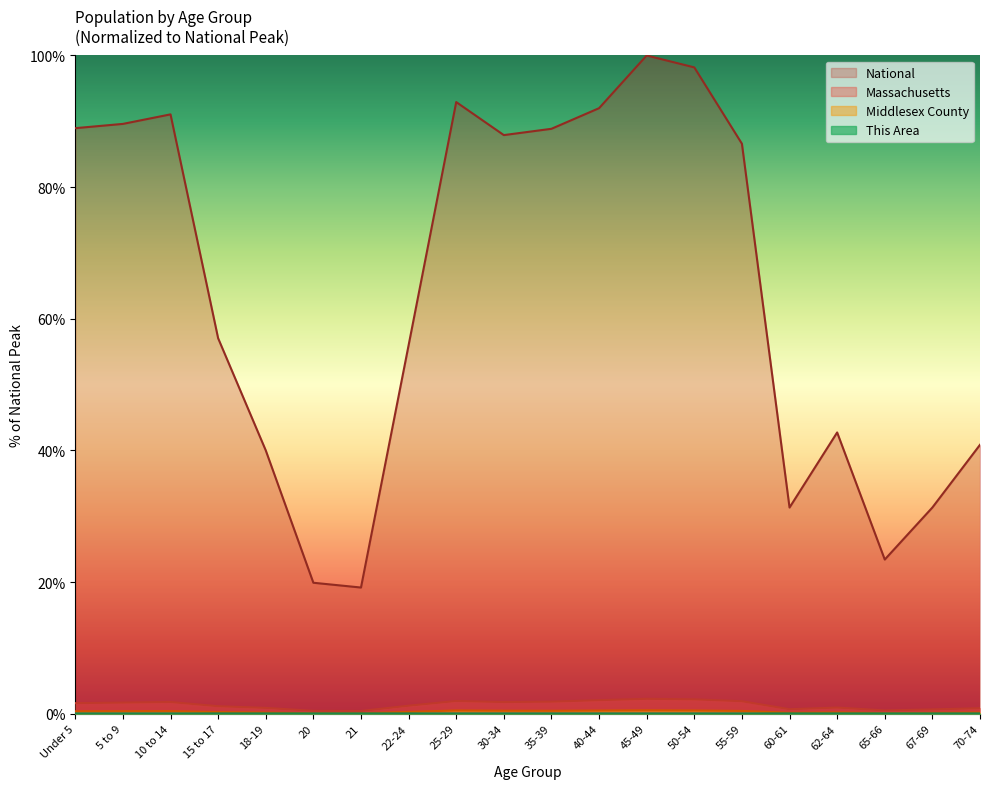

What is the total value across all series at 10 to 14?

93.2